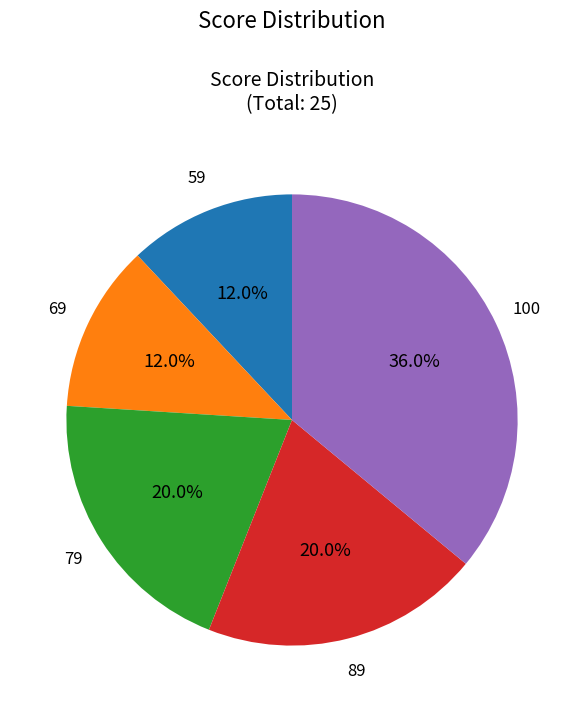

Is there any slice that represents more than half of the pie?

No